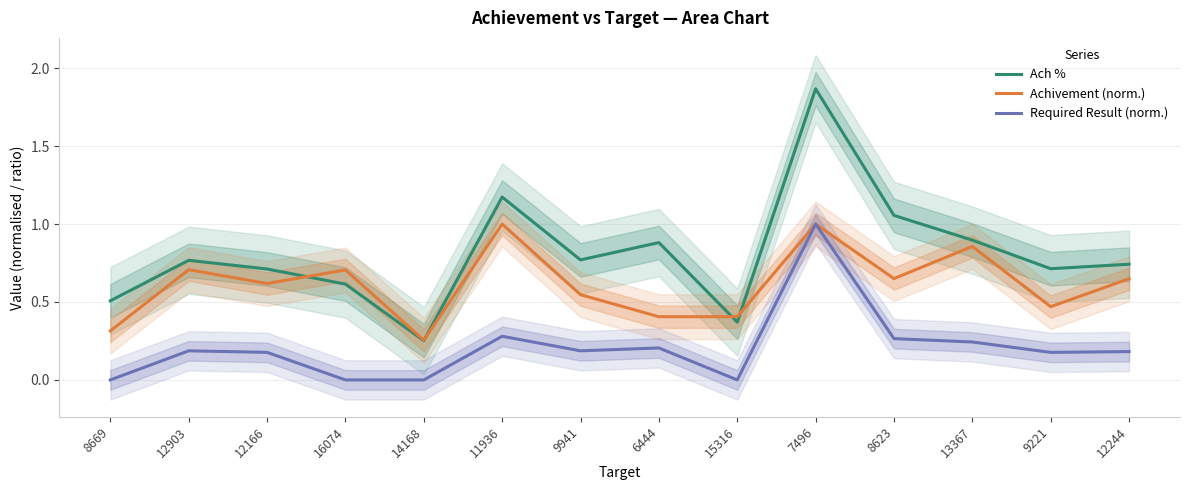

Which category has the highest value in the Required Result (norm.) series?

7496